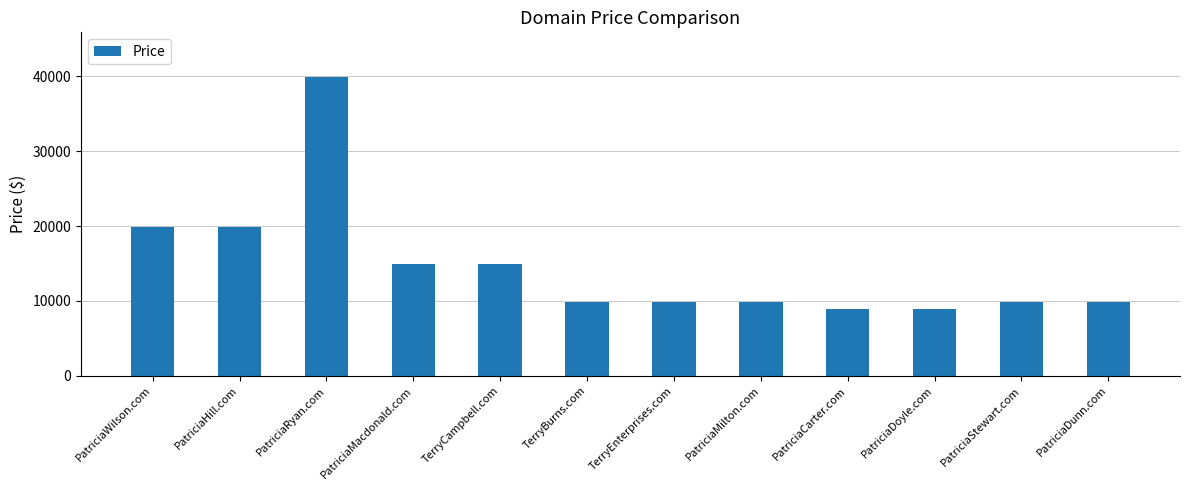

Which category has the highest value across all series?

PatriciaRyan.com